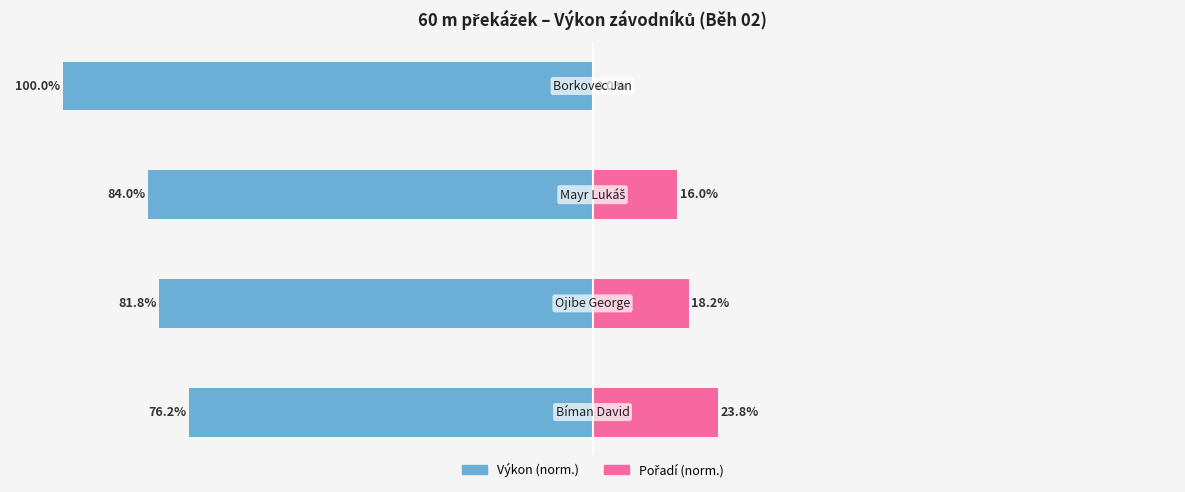

How many data points in Pořadí (norm.) are above 18?

2